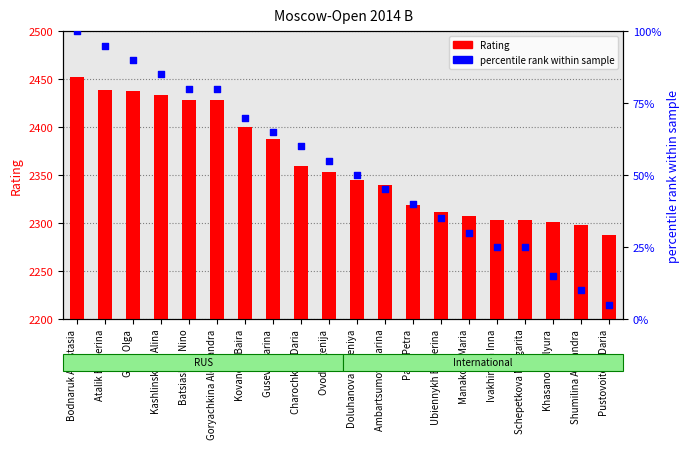

What are all the series names shown in the legend?

Rating, percentile rank within sample